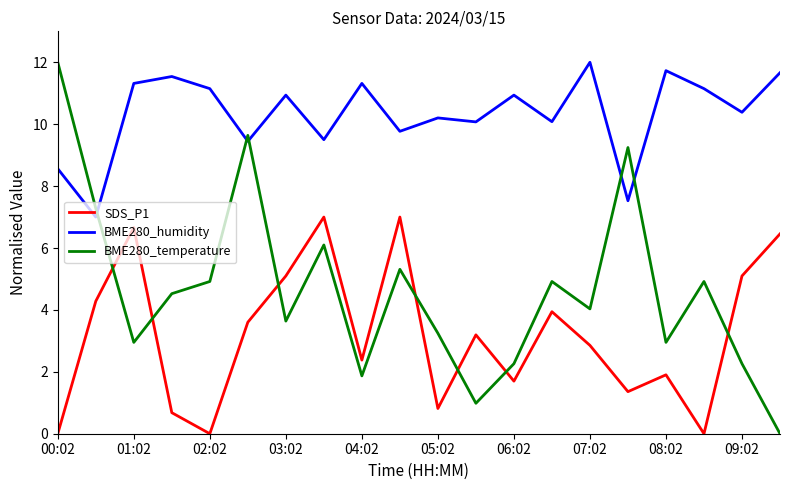

Which series has the largest range (max minus min)?

BME280_temperature